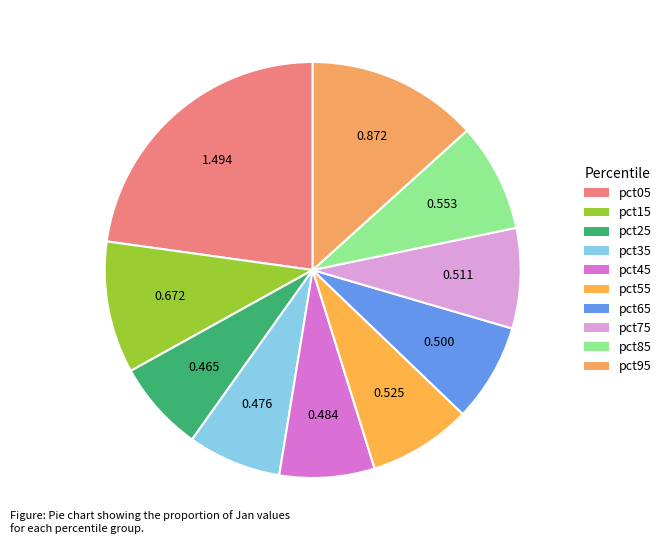

To the nearest percent, what is the combined percentage of pct35 and pct45?

15%